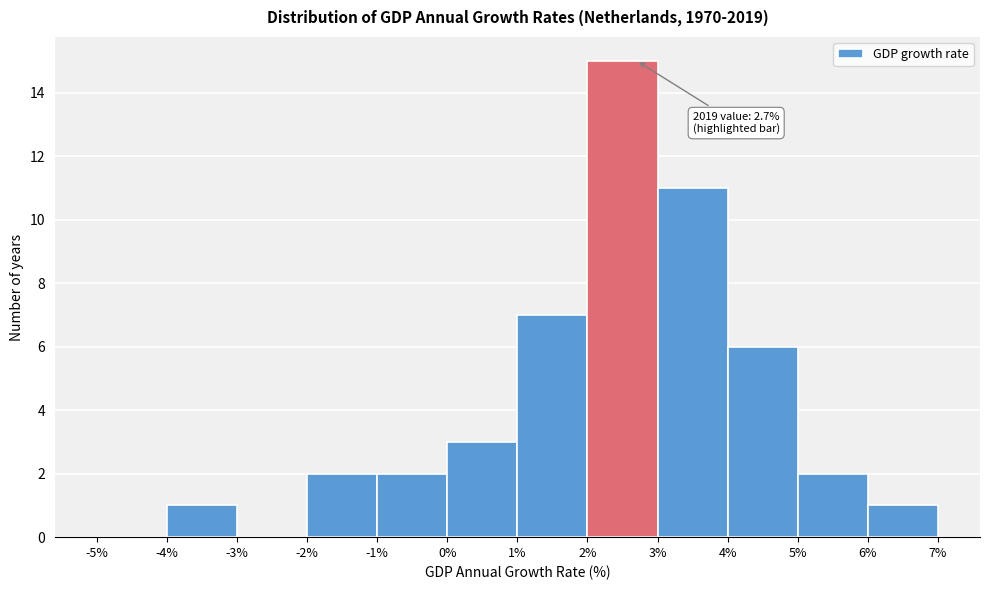

Which range on the x-axis has the tallest bar?

2% to 3%